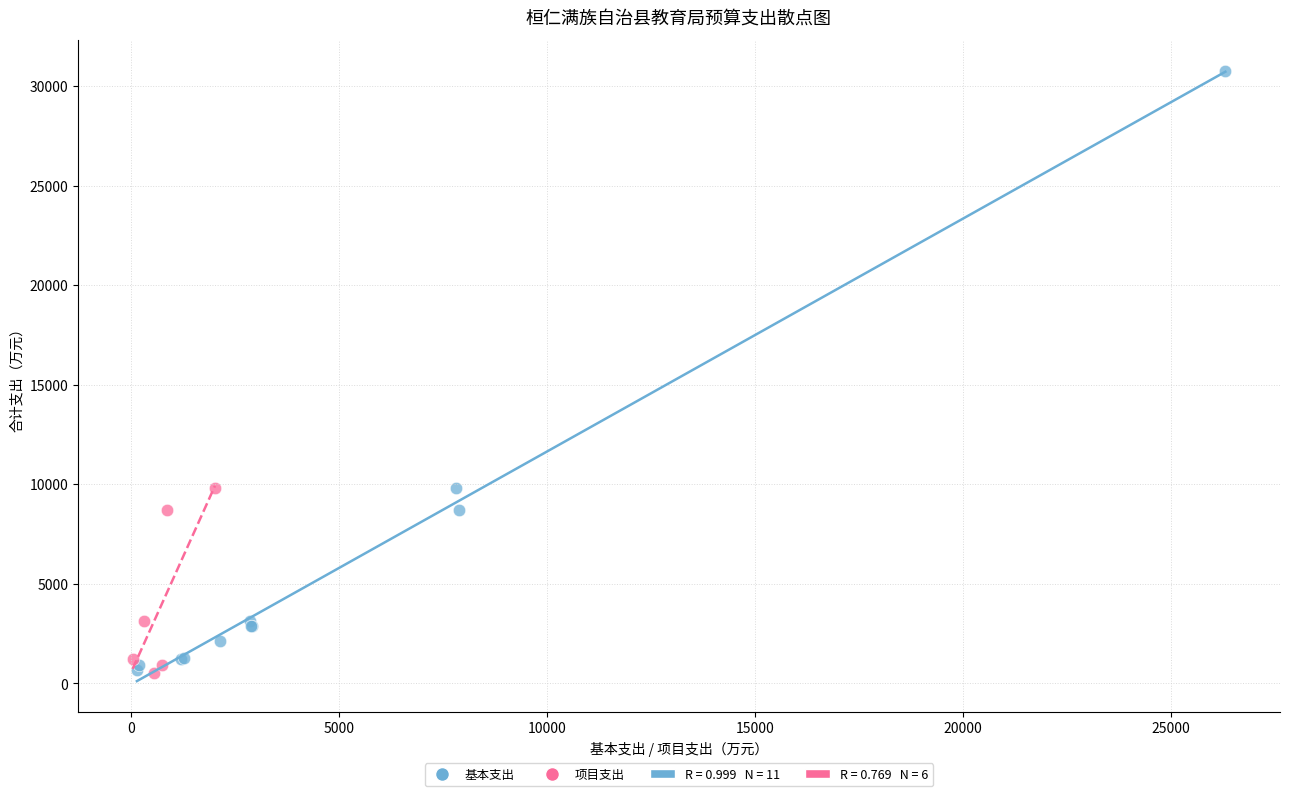

Which series reaches the maximum Y coordinate?

基本支出